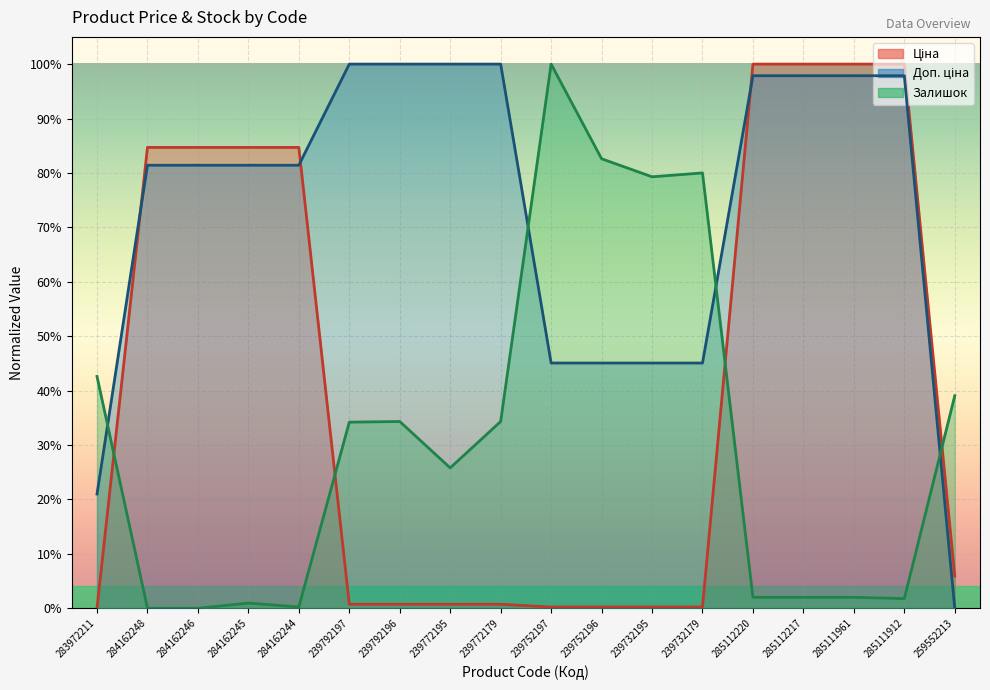

How many lines are shown in the chart?

3